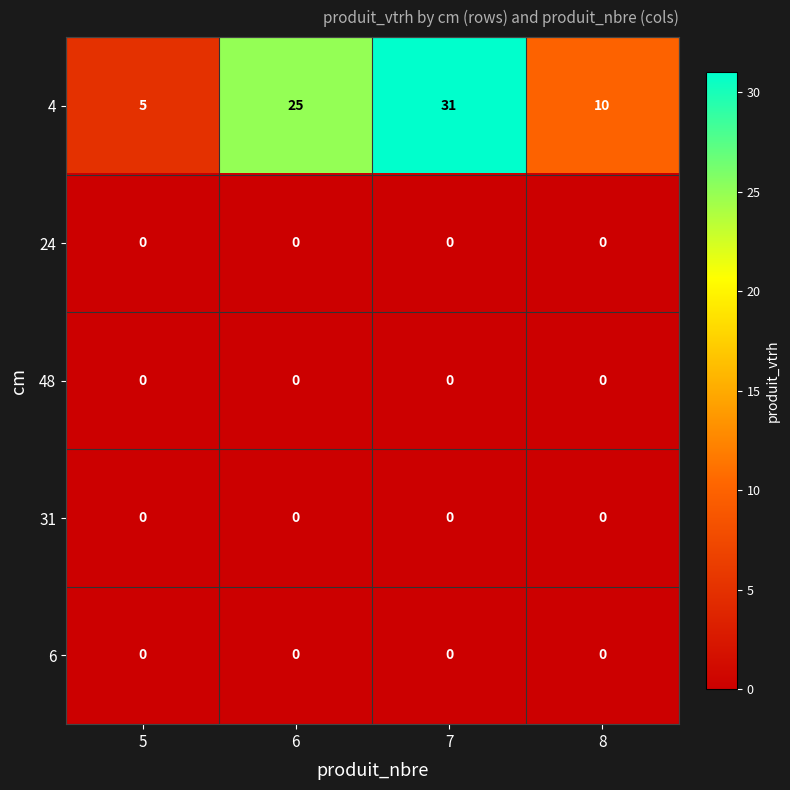

What is the average value of the 4 series?

18